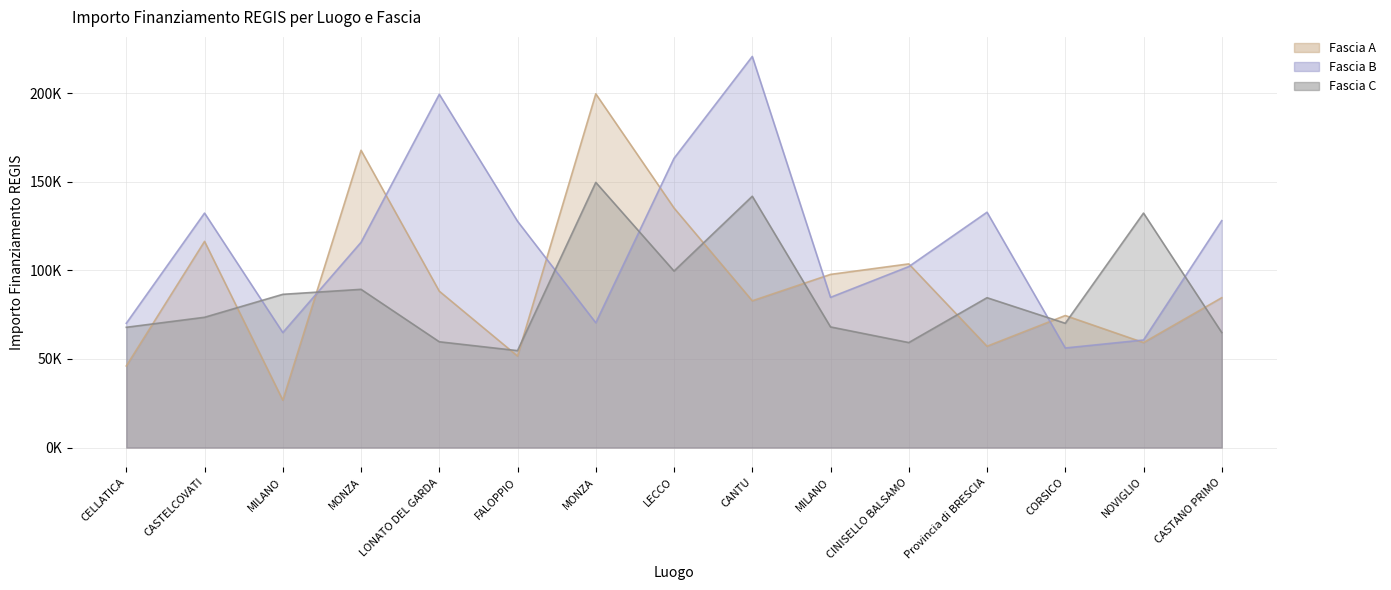

How many values in the Fascia C series exceed 73496?

8